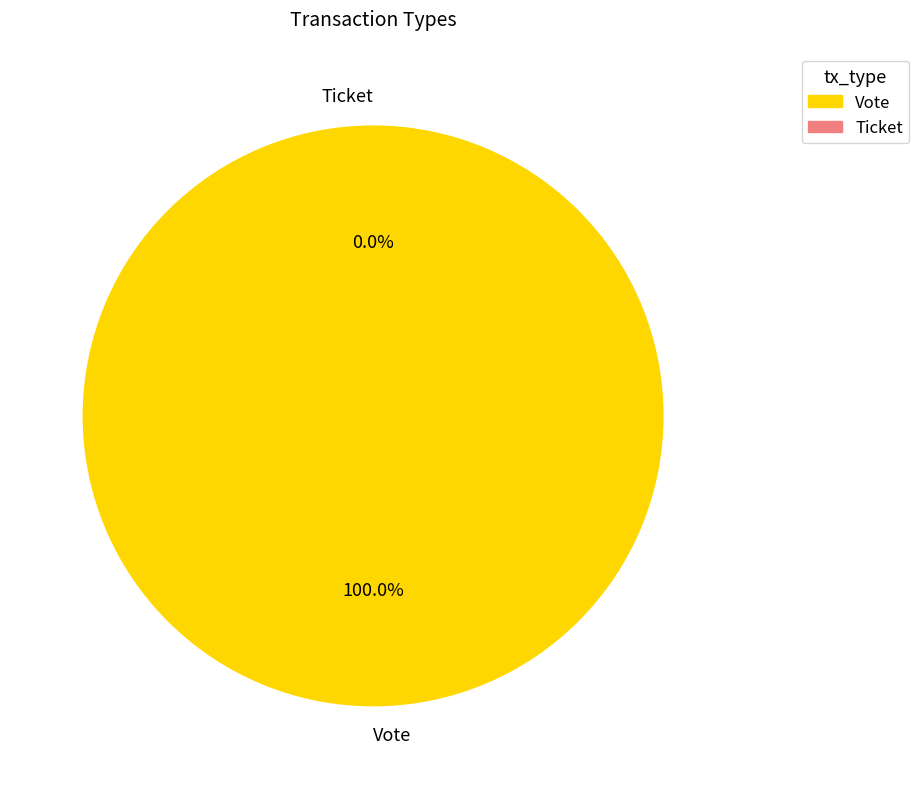

Is the sum of Ticket and Vote greater than half?

Yes